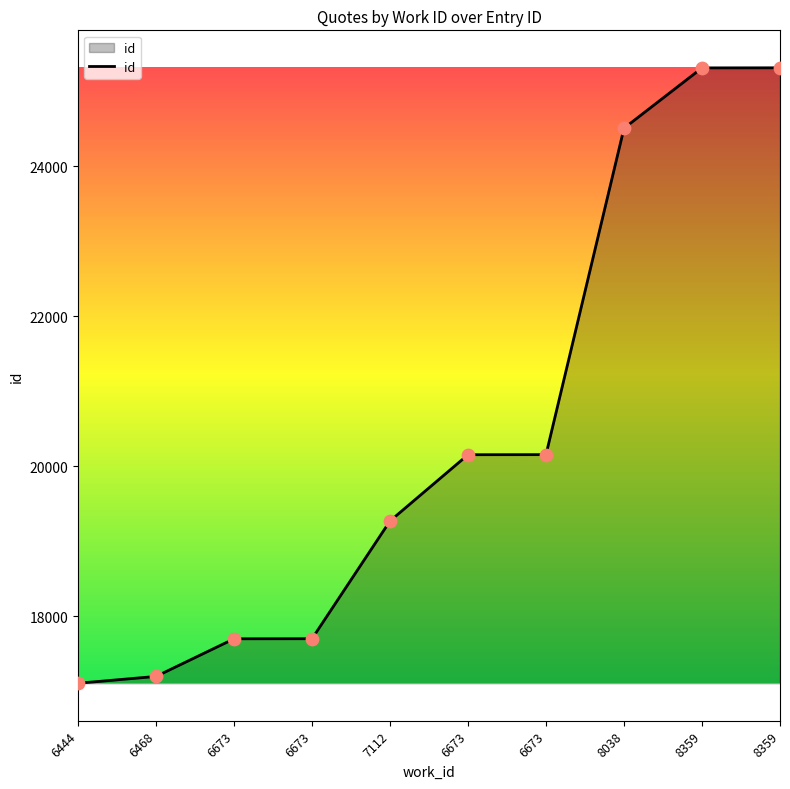

What is the ratio of the value at 8038 to the value at 8359?

1.0